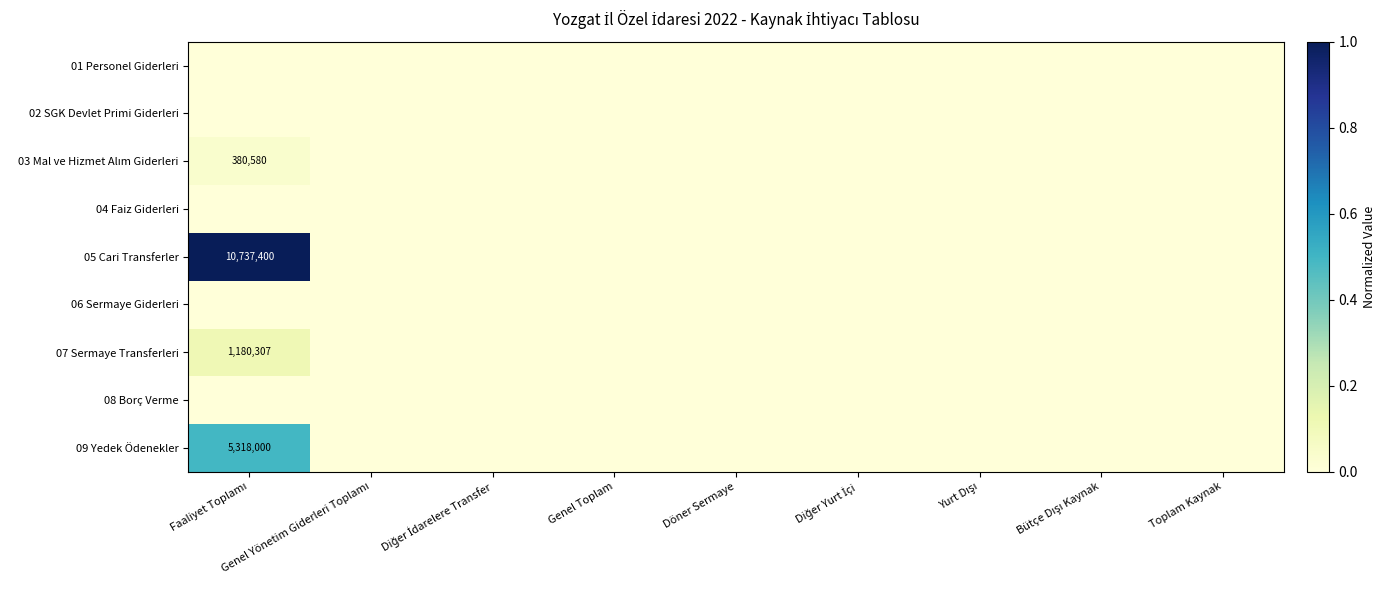

How many 05 Cari Transferler values are between 0 and 1?

9